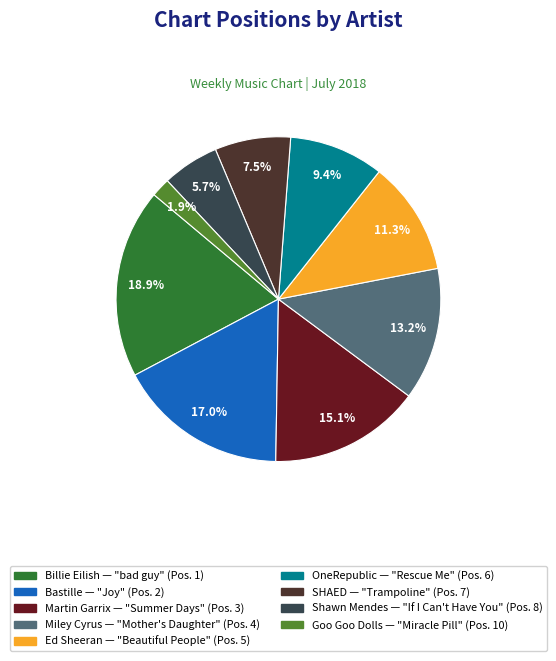

Does SHAED represent more than half of the total?

No